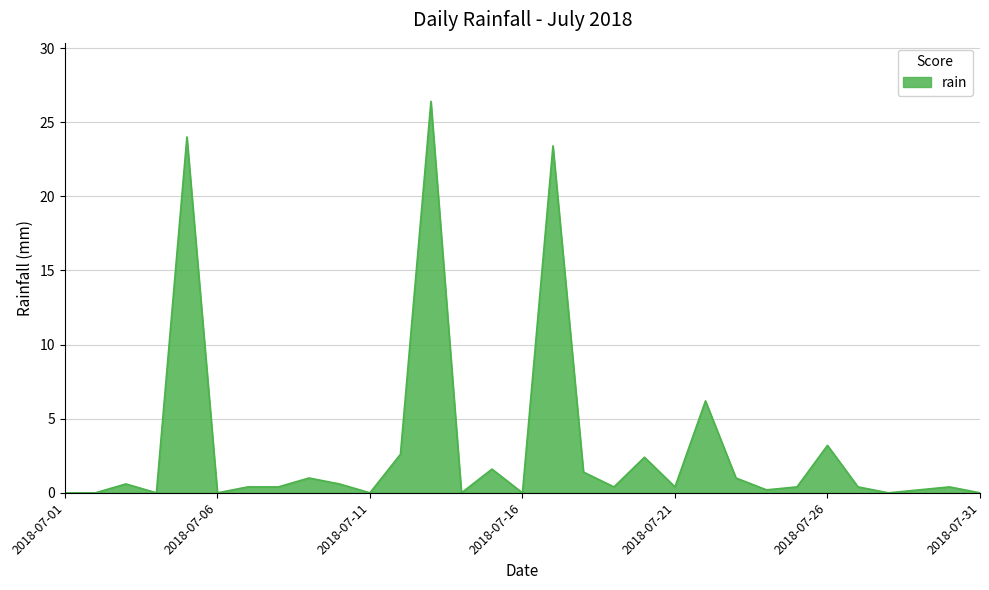

What is the greatest value displayed?

26.4